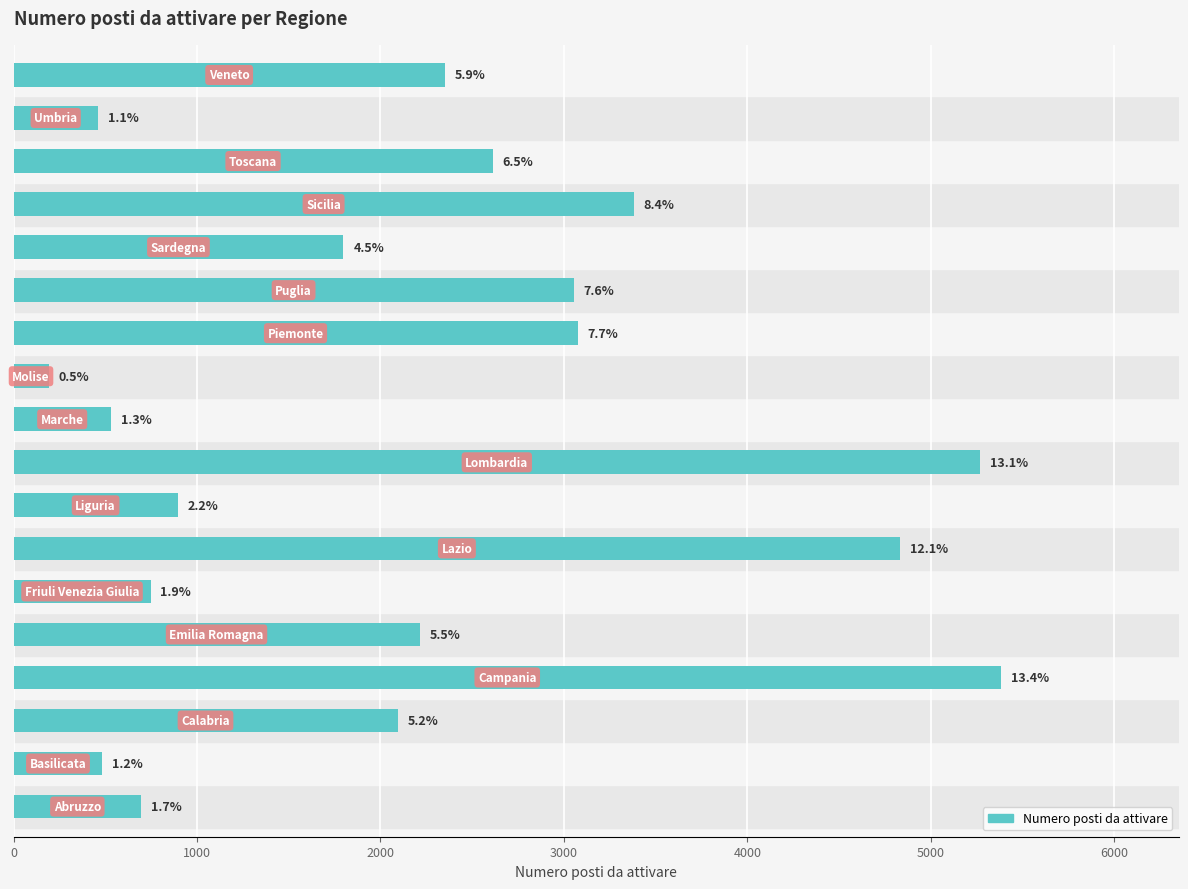

What is the ratio of the value at 8 to the value at 0?

7.6